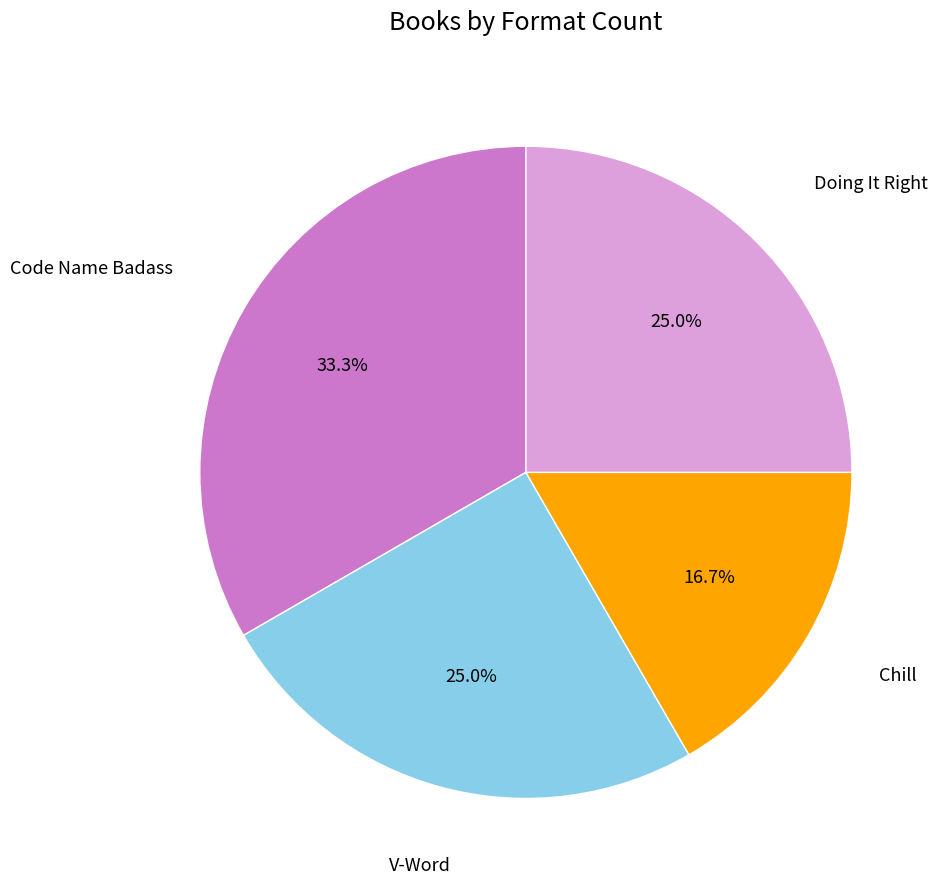

How many segments does this pie chart have?

4